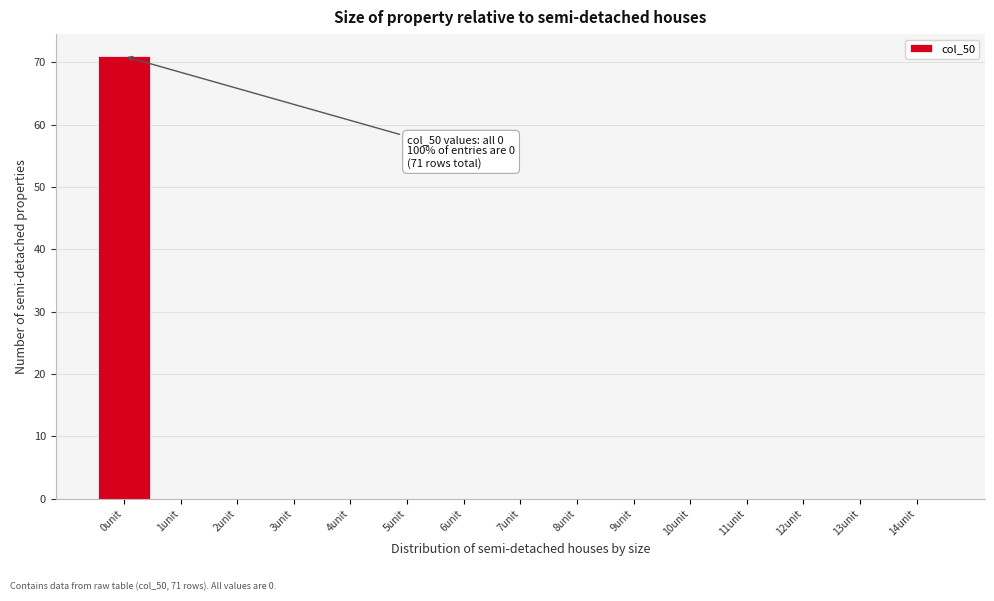

Reading left to right, list all the values displayed in this chart.

0unit=71	1unit=0	2unit=0	3unit=0	4unit=0	5unit=0	6unit=0	7unit=0	8unit=0	9unit=0	10unit=0	11unit=0	12unit=0	13unit=0	14unit=0